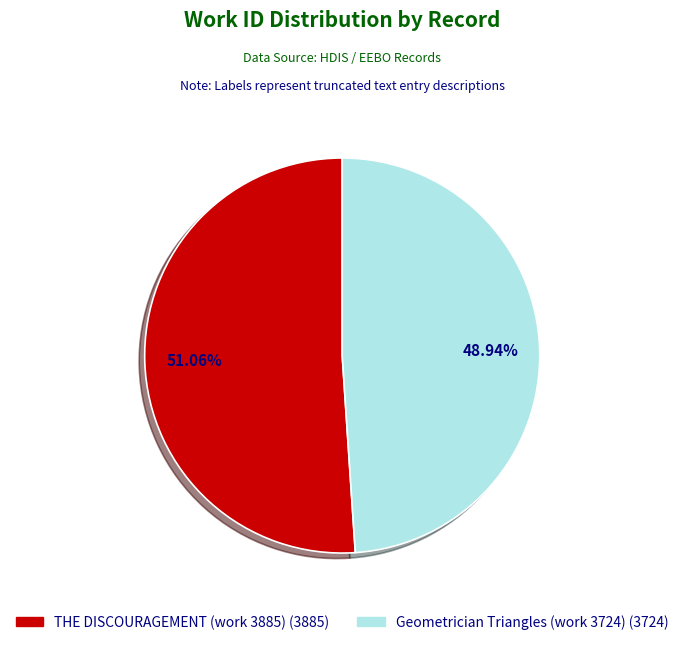

True or false: Geometrician Triangles (work 3724) accounts for 58% of the total.

False